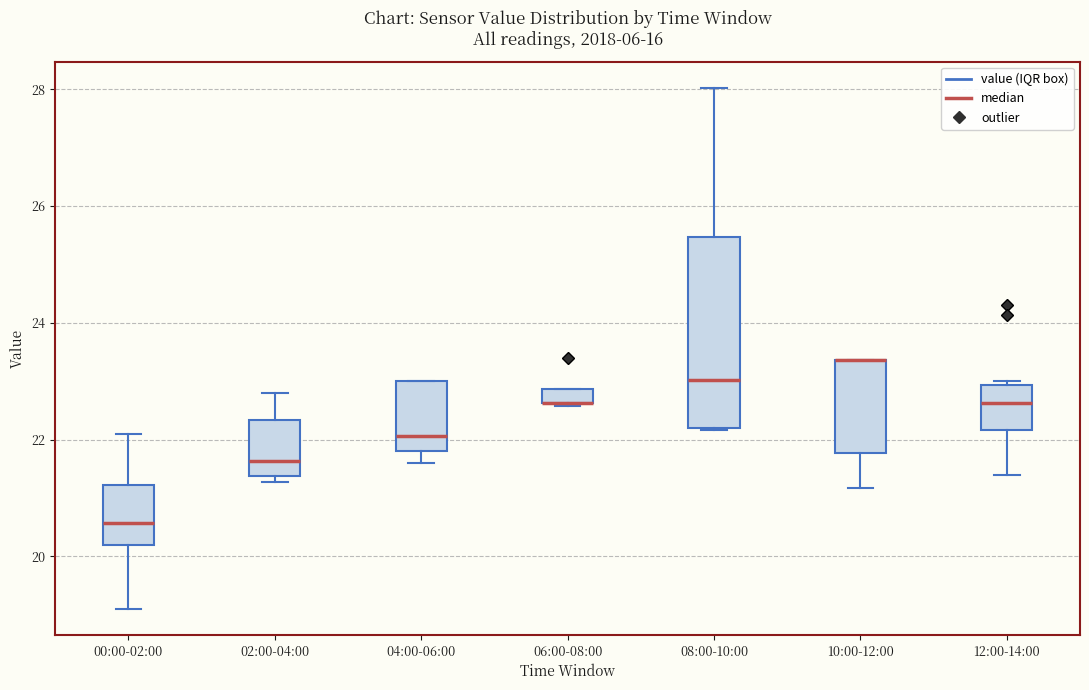

Comparing the boxes themselves (not the whiskers), which one is the tallest?

08:00-10:00